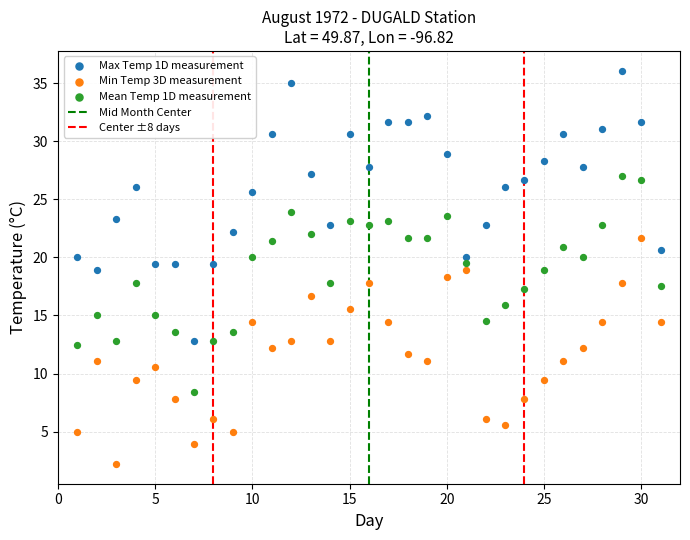

Which series reaches the minimum Y coordinate?

Min Temp 3D measurement